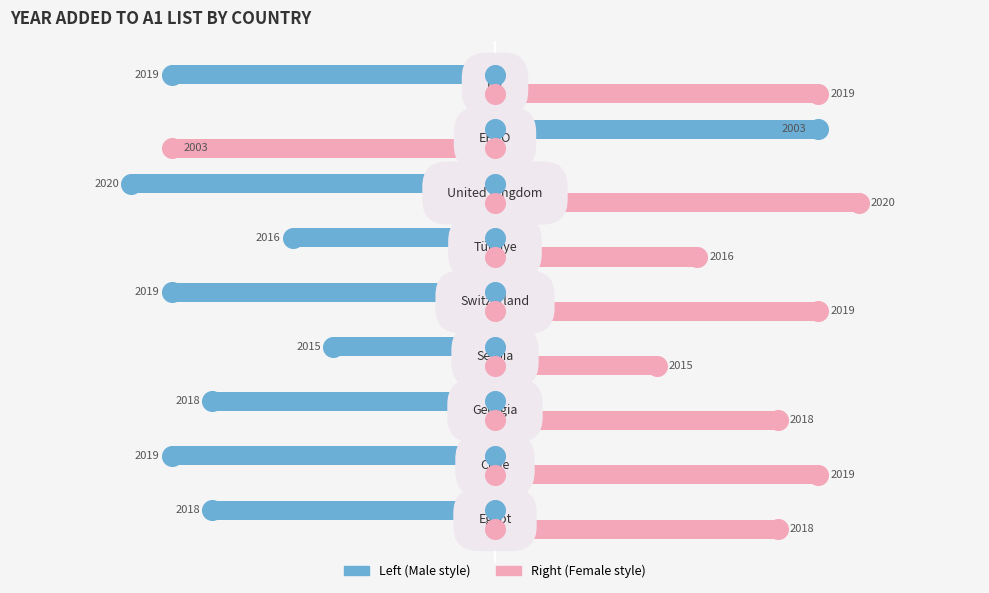

Which series contains the highest Y value?

yr_add (right)